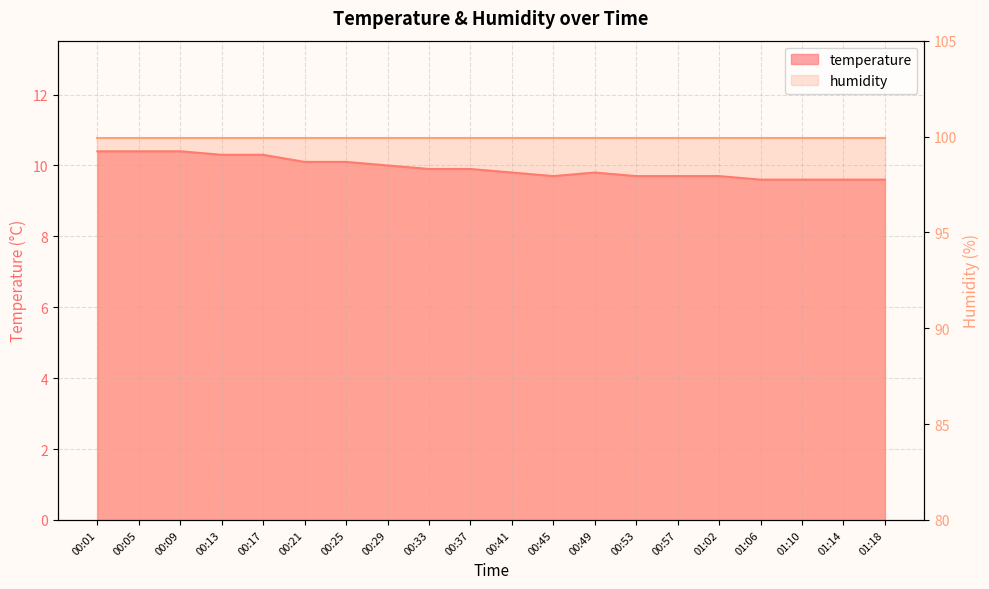

Is it true that the value at 01:14 is 9.6?

True